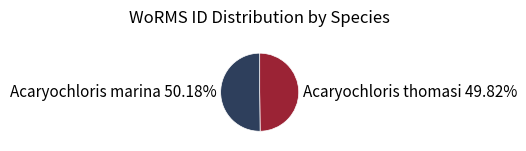

How many slices are in this pie chart?

2